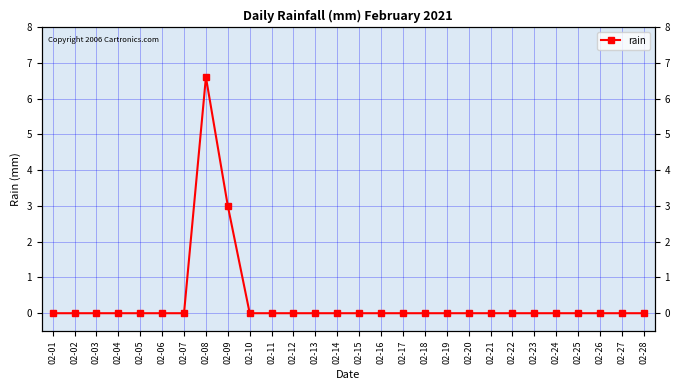

What is the difference between the second highest and minimum values?

3.0